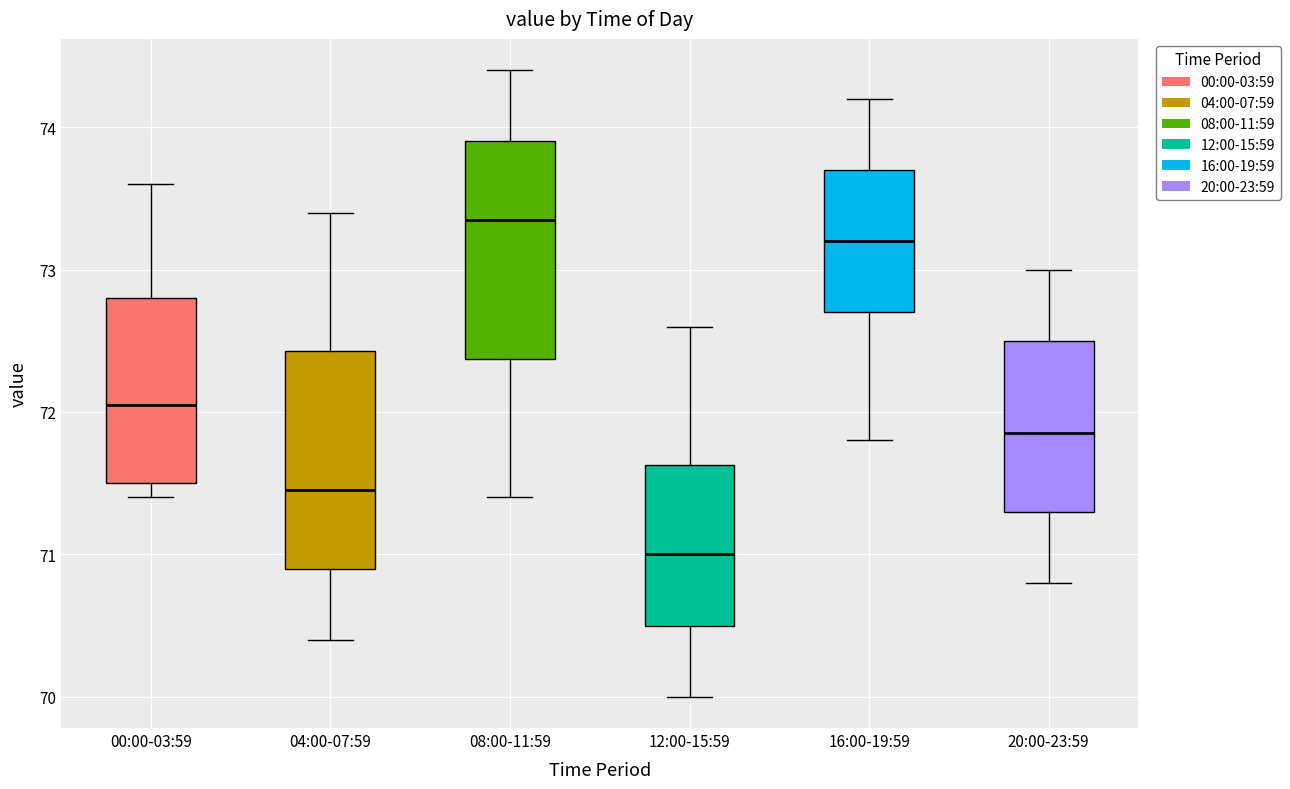

Reading left to right, transcribe this box plot: for each box, give where its median line is, the range the box spans, and where its two whiskers end, as read against the y-axis. The values are not printed on the chart, so give them approximately, as read against the axis.

00:00-03:59: median 72.1, box 71.5 to 72.8, whiskers 71.4 to 73.6
04:00-07:59: median 71.5, box 70.9 to 72.4, whiskers 70.4 to 73.4
08:00-11:59: median 73.4, box 72.4 to 73.9, whiskers 71.4 to 74.4
12:00-15:59: median 71.0, box 70.5 to 71.6, whiskers 70.0 to 72.6
16:00-19:59: median 73.2, box 72.7 to 73.7, whiskers 71.8 to 74.2
20:00-23:59: median 71.9, box 71.3 to 72.5, whiskers 70.8 to 73.0